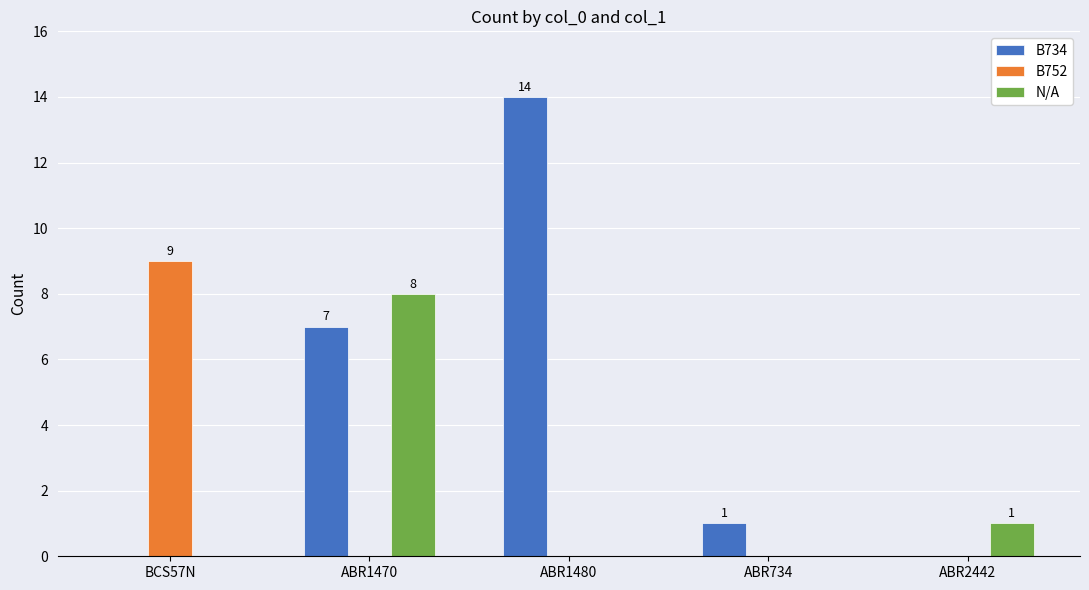

Which series has the largest total across all categories?

B734